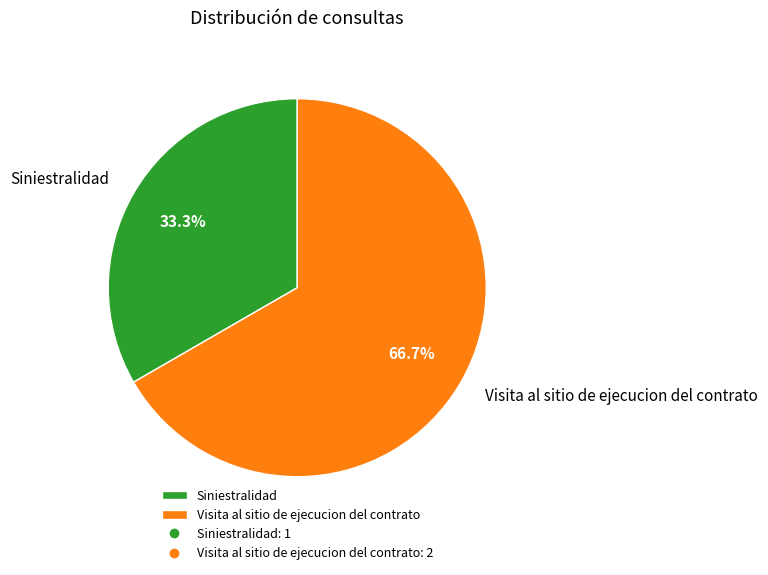

How many slices are in this pie chart?

2